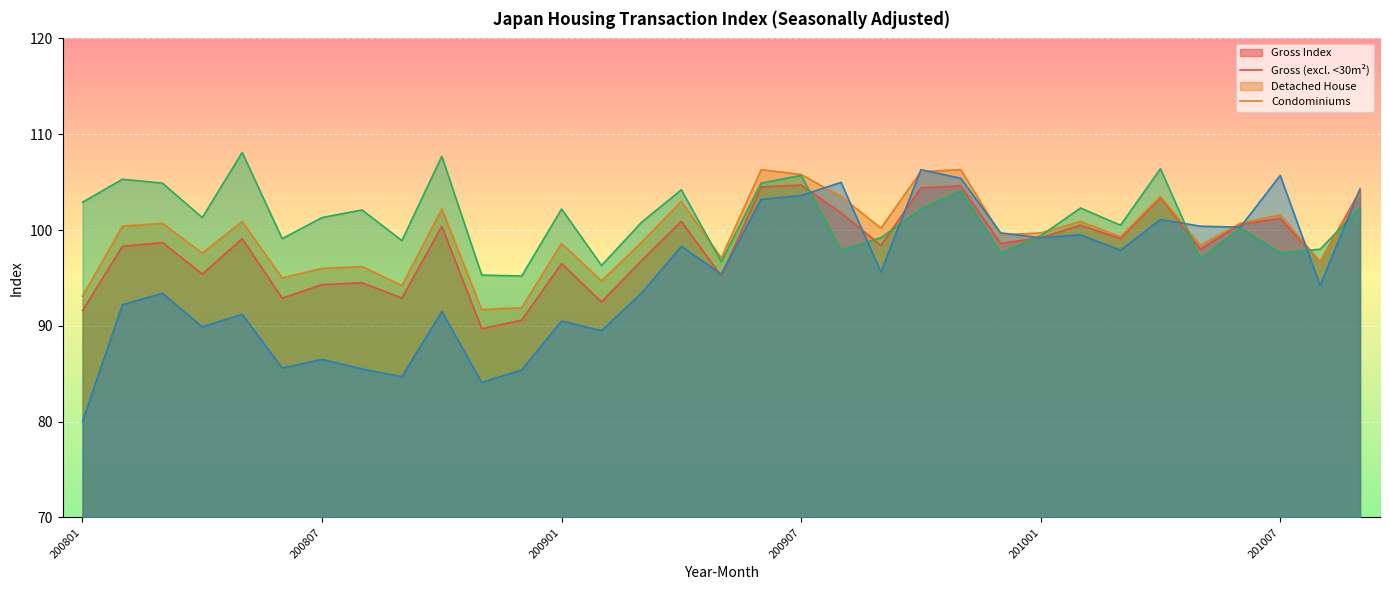

What is the sum of all Gross_excl values?

3284.3